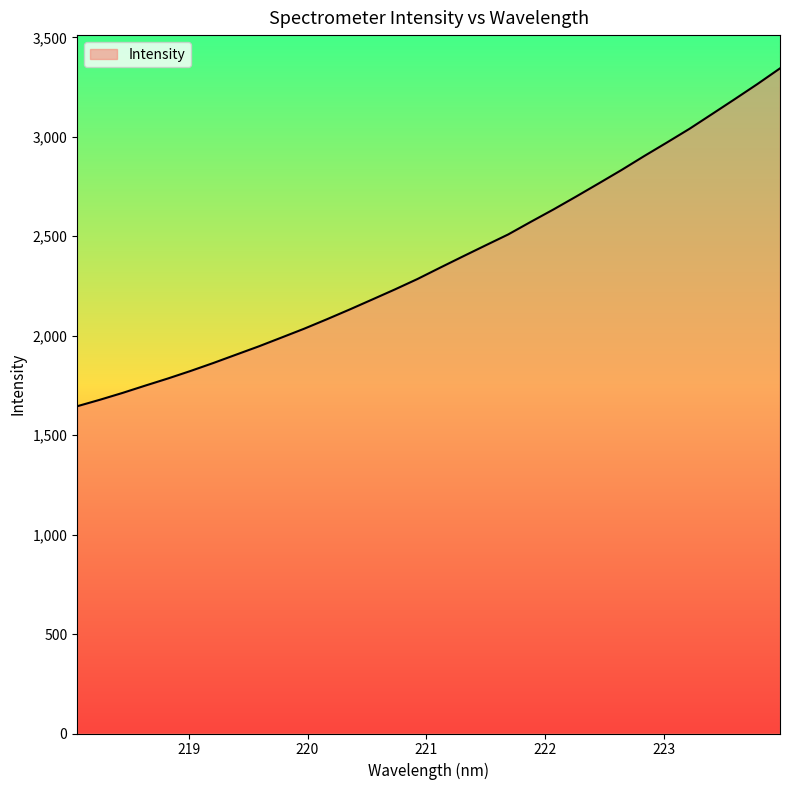

What is the greatest value displayed?

3343.9